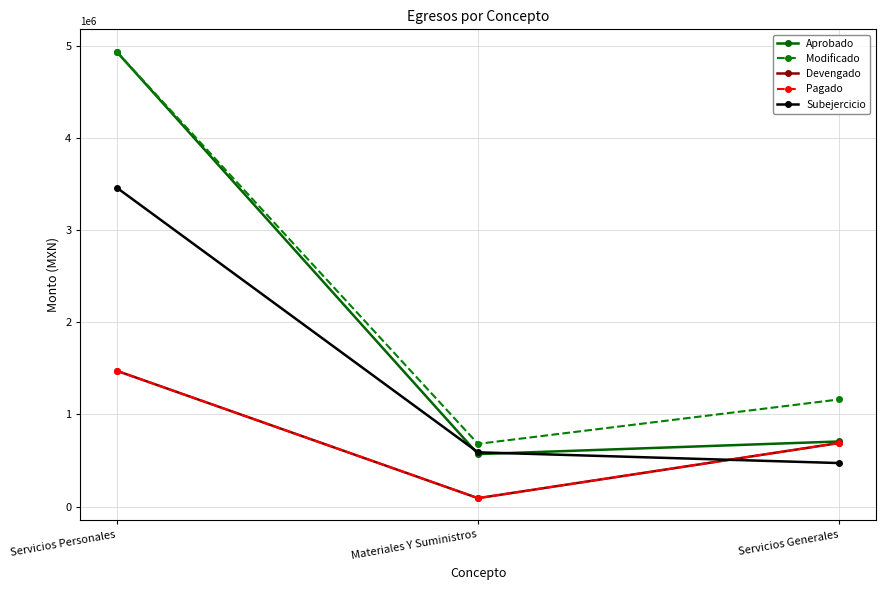

Does the chart have visible grid lines?

Yes